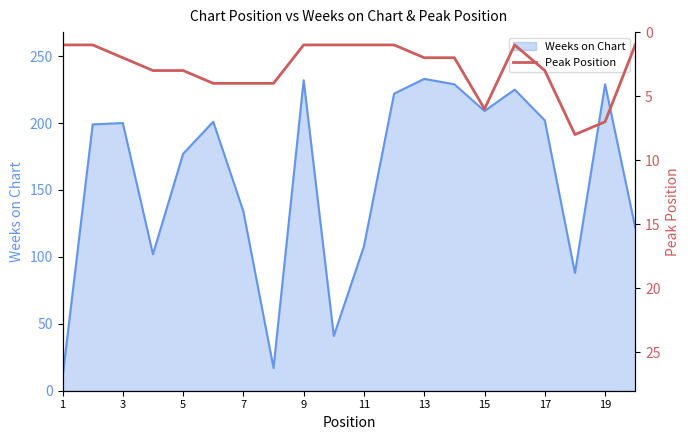

True or false: Weeks on Chart has a value of 380 at 19.

False